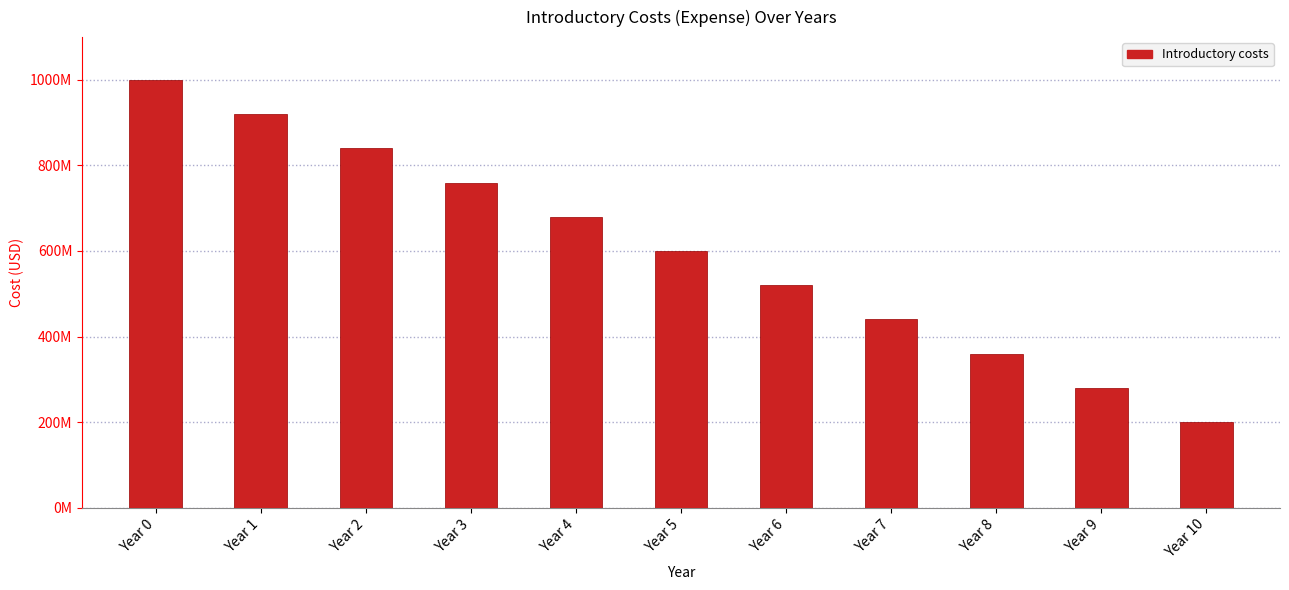

Reading left to right, list all the values displayed in this chart.

1000000000	920000000	840000000	760000000	680000000	600000000	520000000	440000000	360000000	280000000	200000000